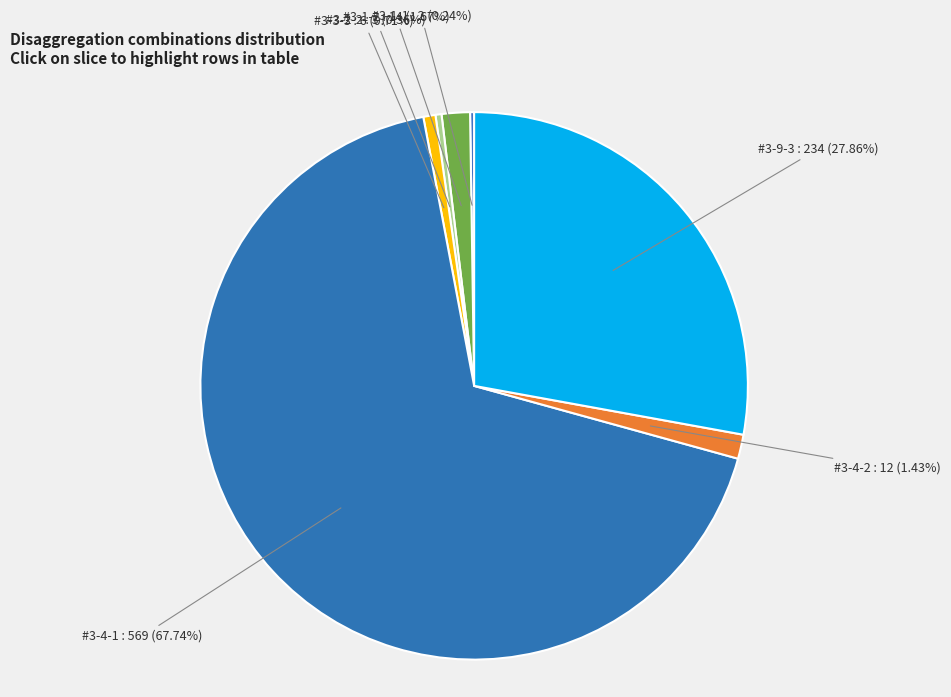

To the nearest percent, what is the combined percentage of #3-1-2 and #3-3-3?

2%